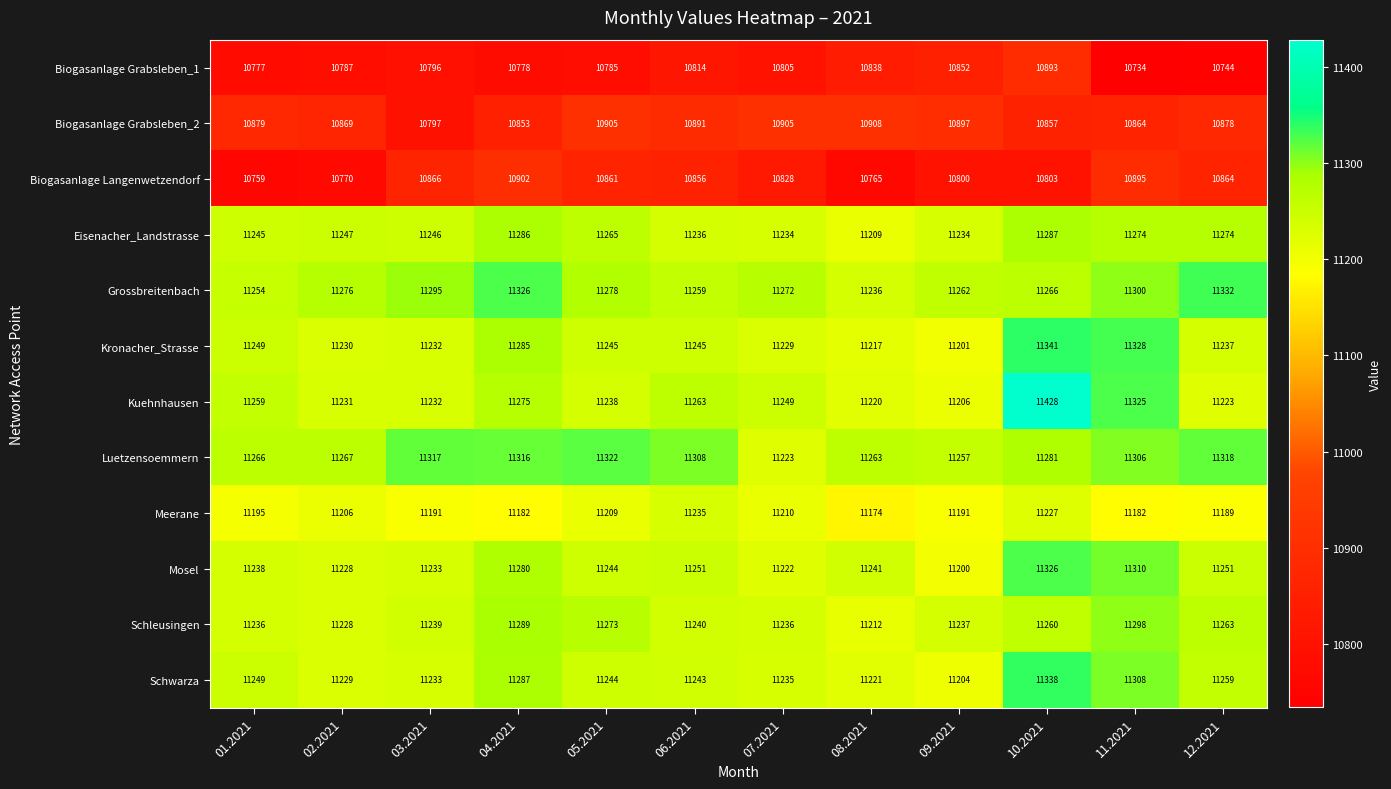

What value does the Luetzensoemmern series have at 09.2021?

11257